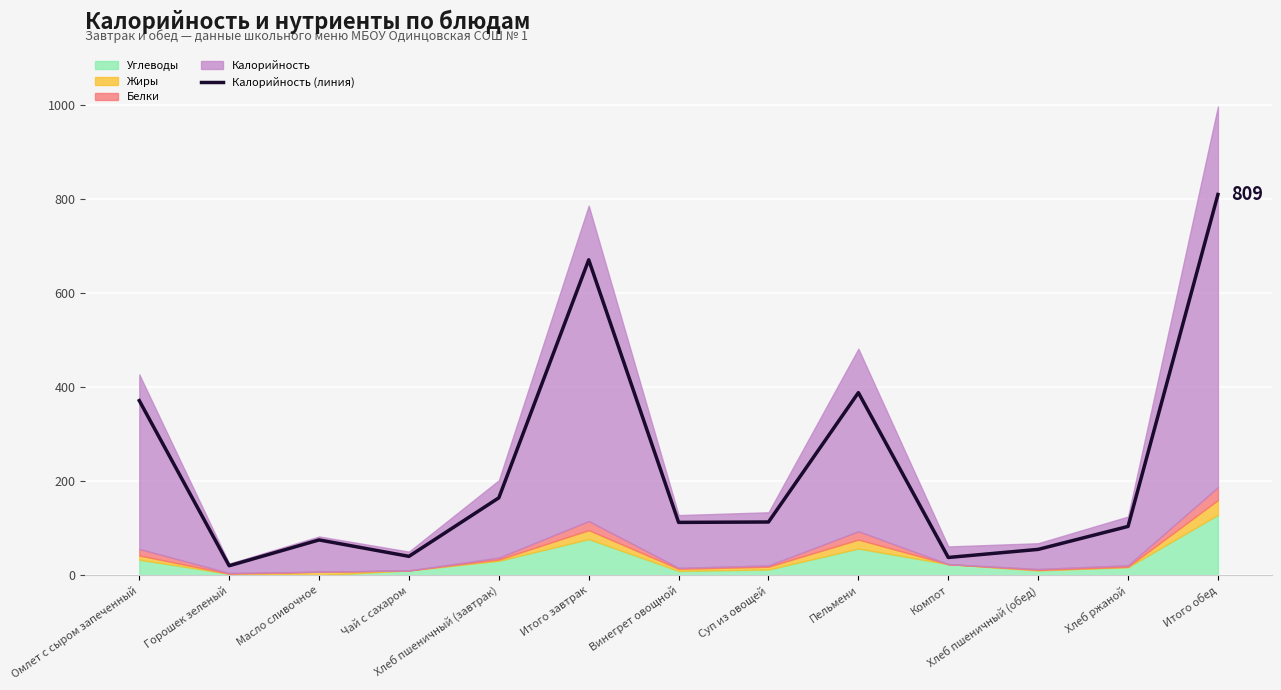

What is the label of the 8th point from the right?

Итого завтрак